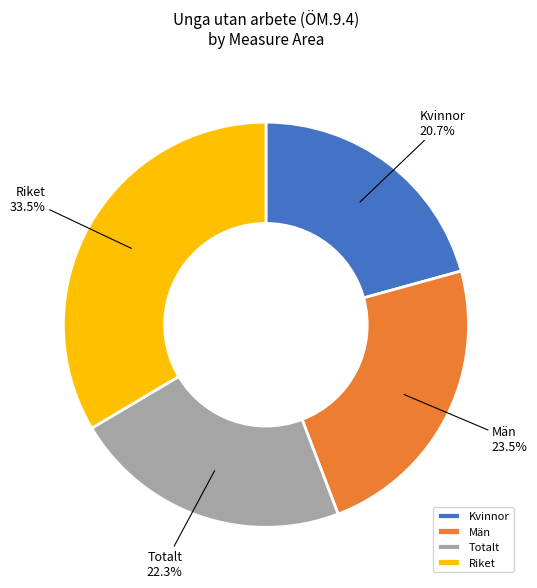

Does Kvinnor account for over 50% of the chart?

No